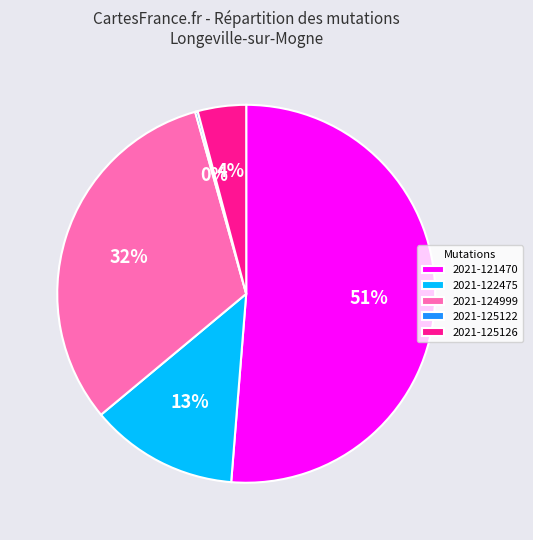

Is it true that 2021-125126 is 4% of the pie?

True